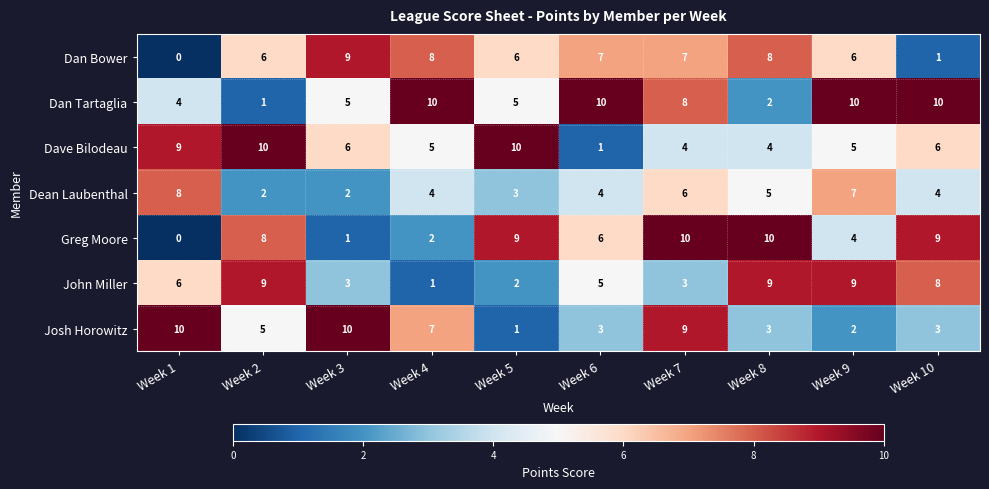

Between Week 5 and Week 8, which series saw the biggest shift?

John Miller